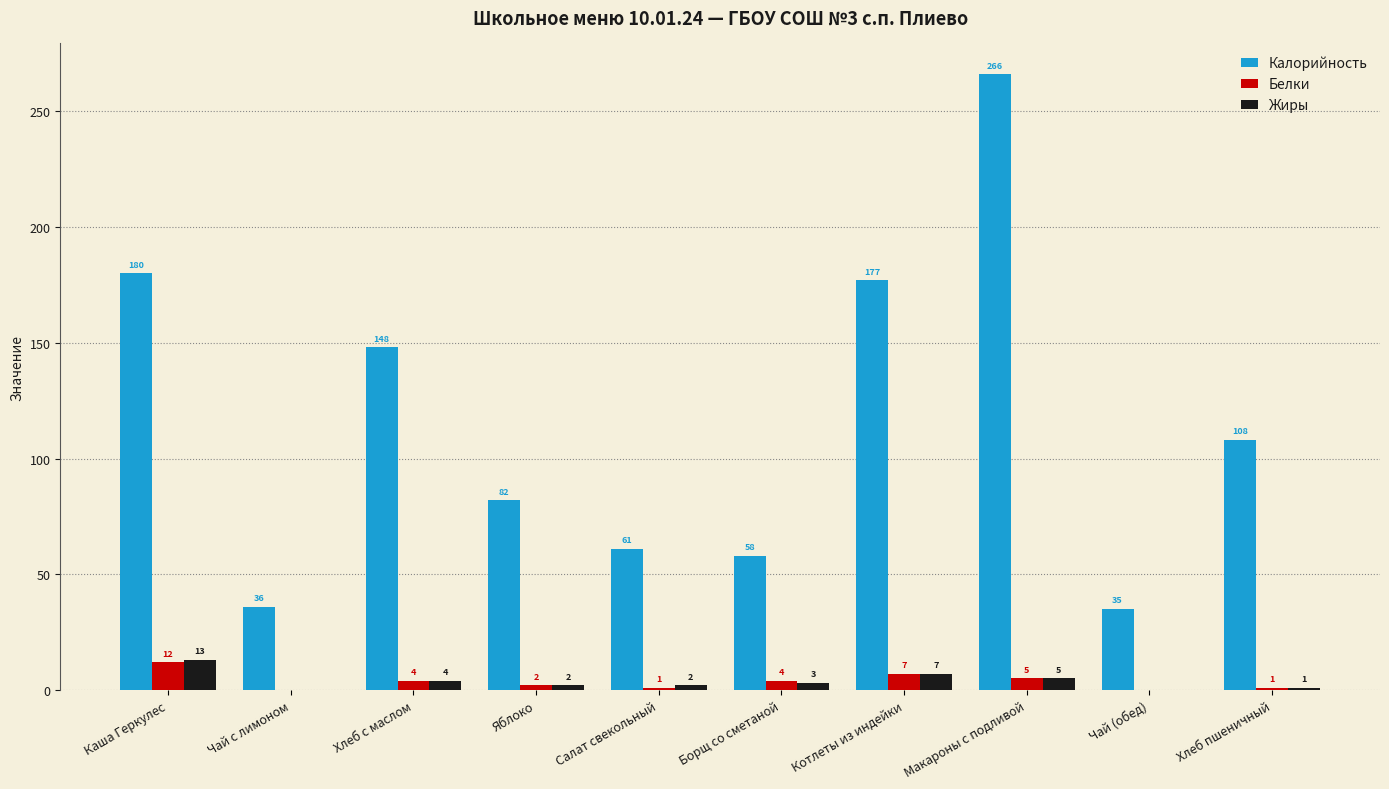

Between Чай с лимоном and Хлеб пшеничный, which series saw the biggest shift?

Калорийность